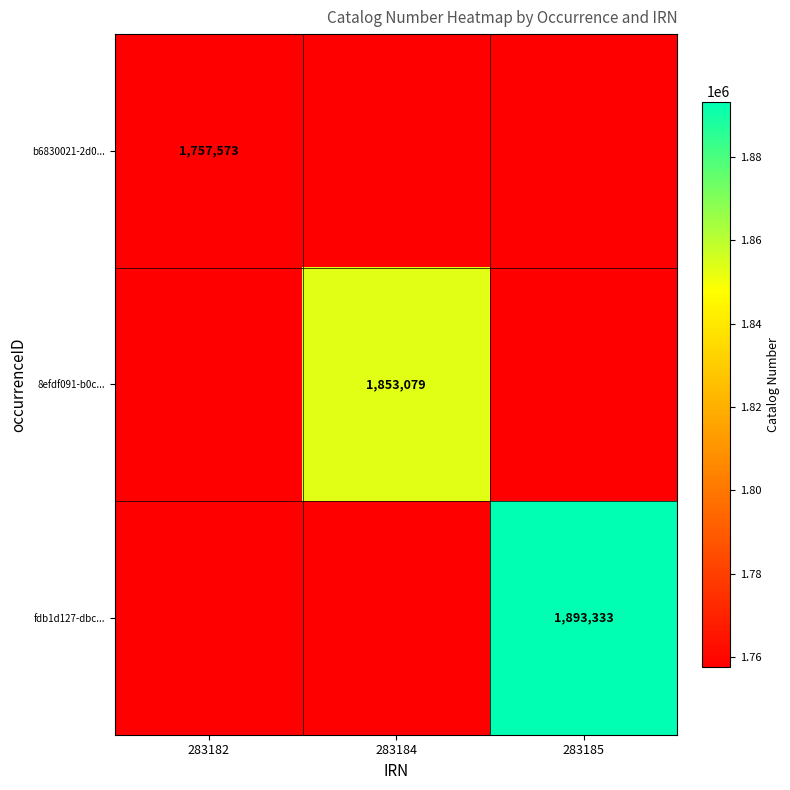

True or false: fdb1d127-dbc... has a value of 1893333 at 283185.

True